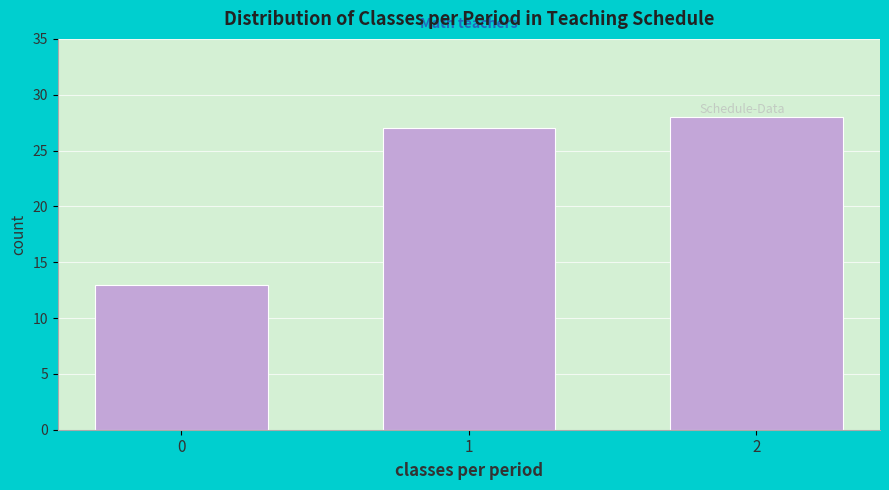

Reading left to right, list all the values displayed in this chart.

13	27	28